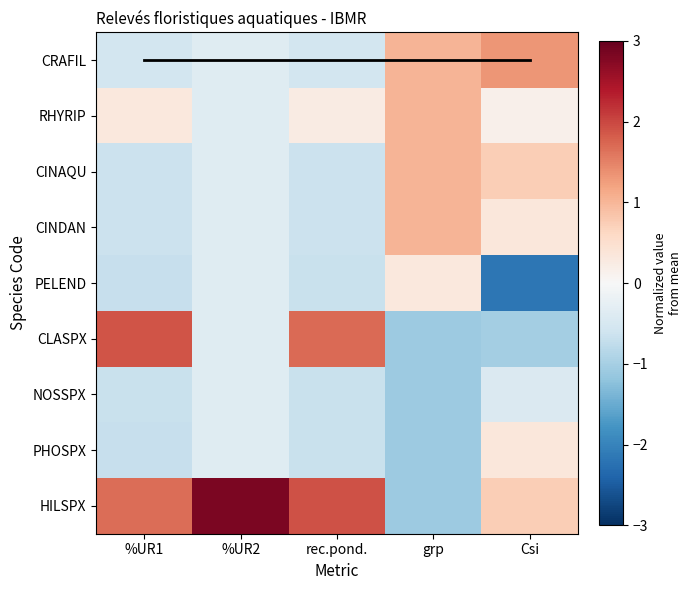

The CINAQU series shows -0.4 at %UR2. True or false?

True